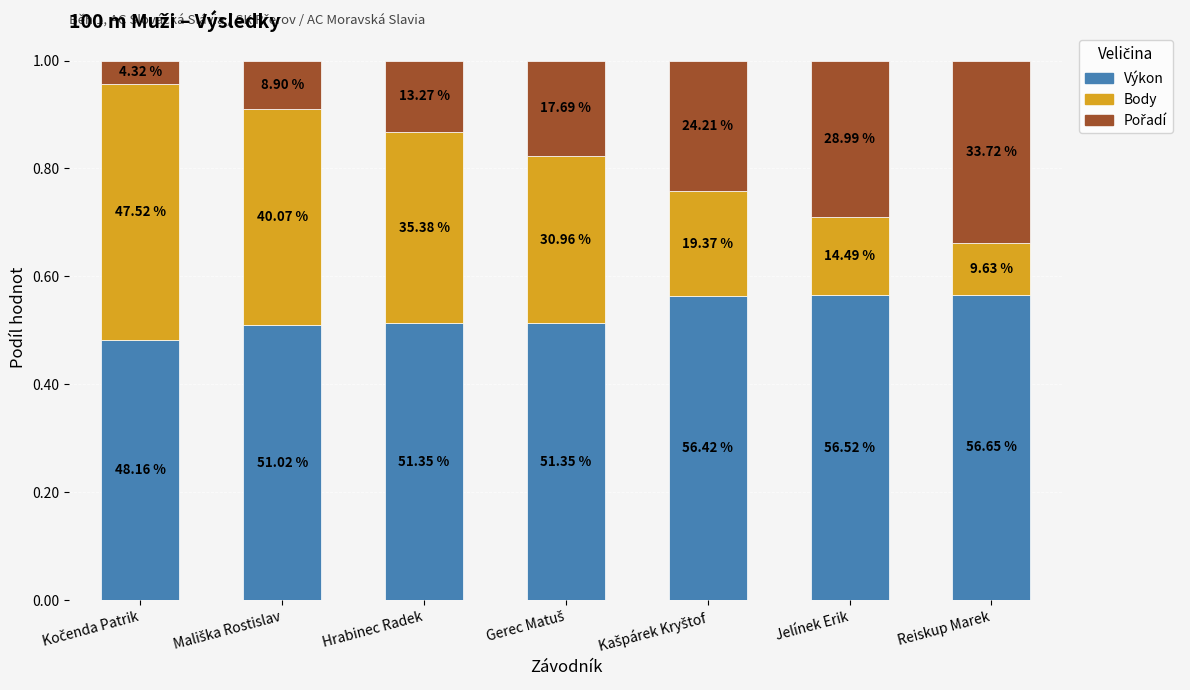

Which series has the widest spread of values?

Body